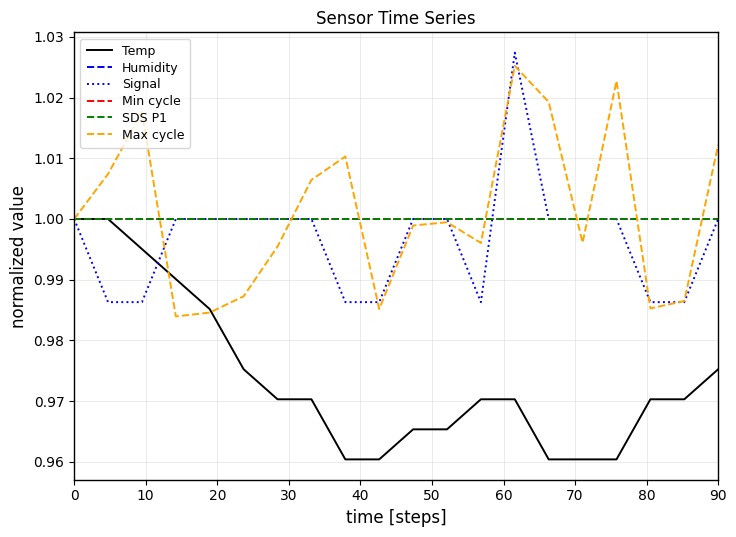

Does the chart have visible grid lines?

Yes